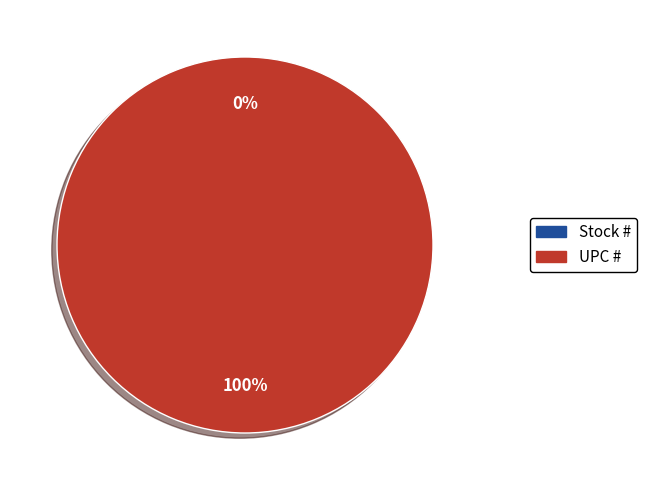

Count the number of slices in the pie.

2